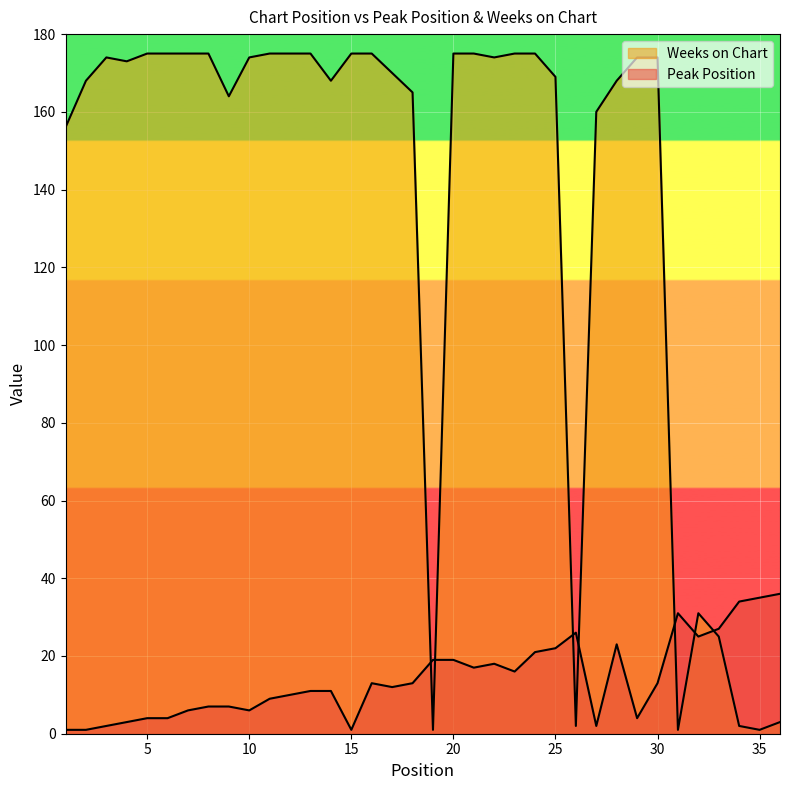

In Peak Position, how many points are higher than both neighbors (excluding endpoints)?

5